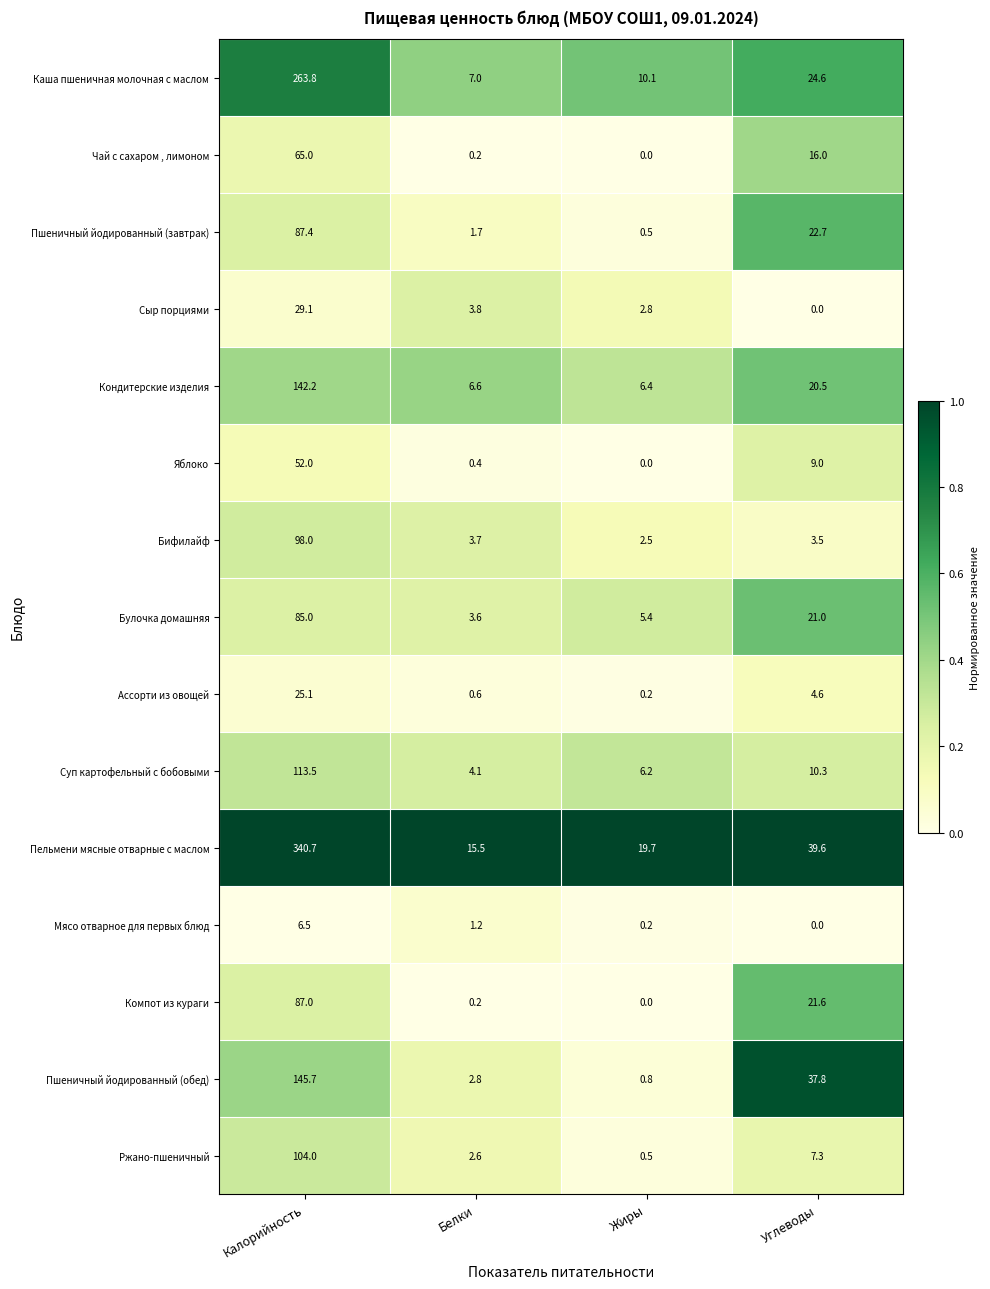

Which category has the highest value across all series?

Калорийность